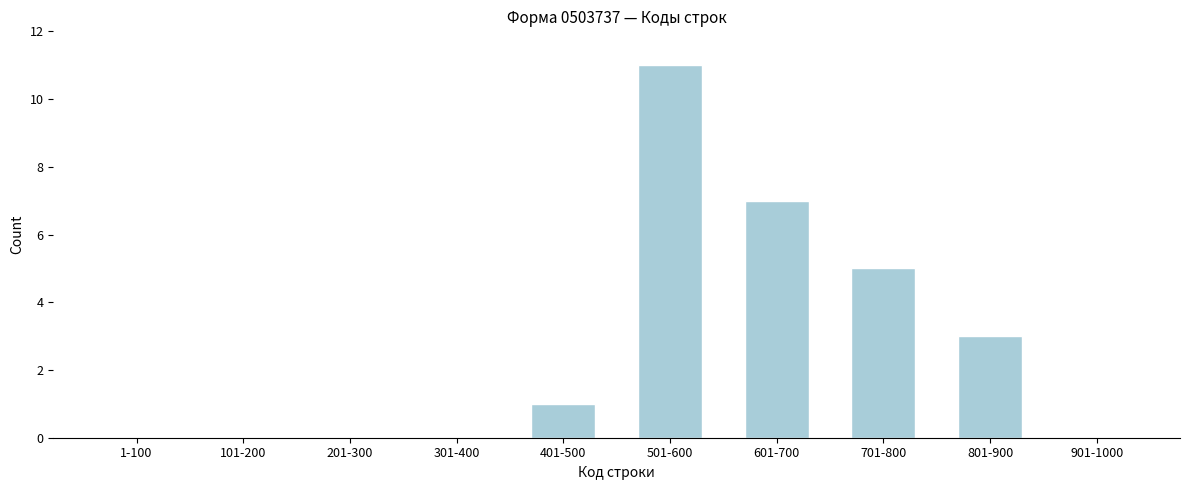

Reading left to right, extract all data points from this chart.

1-100=0	101-200=0	201-300=0	301-400=0	401-500=1	501-600=11	601-700=7	701-800=5	801-900=3	901-1000=0